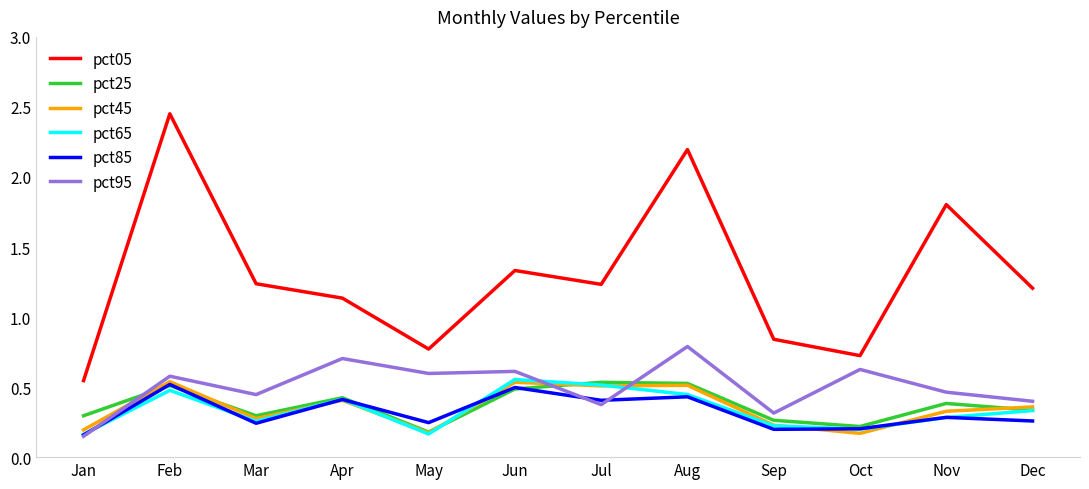

Which series has the largest range (max minus min)?

pct05